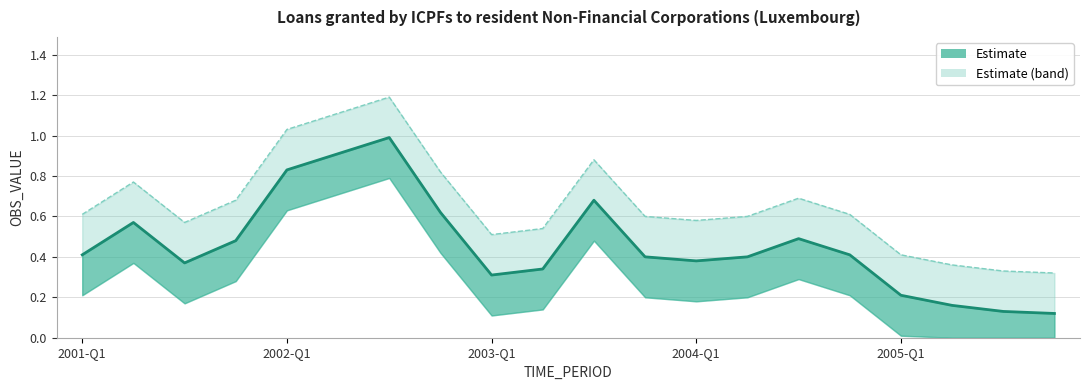

What position from the left is 18?

19